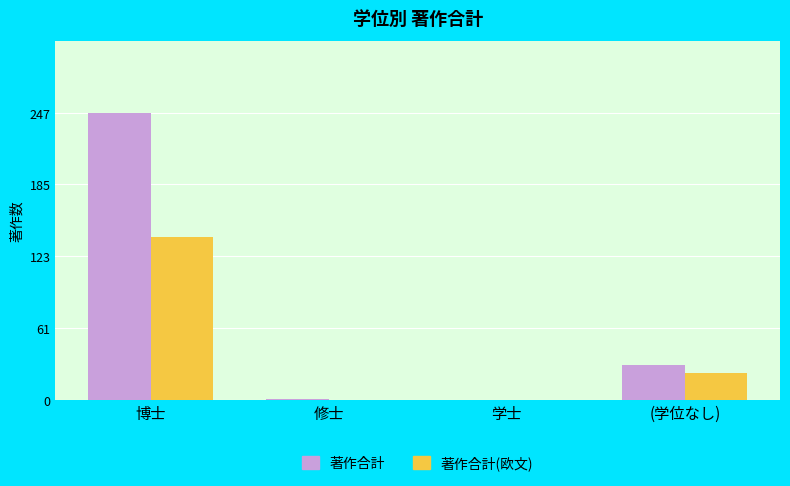

What is the greatest value displayed?

247